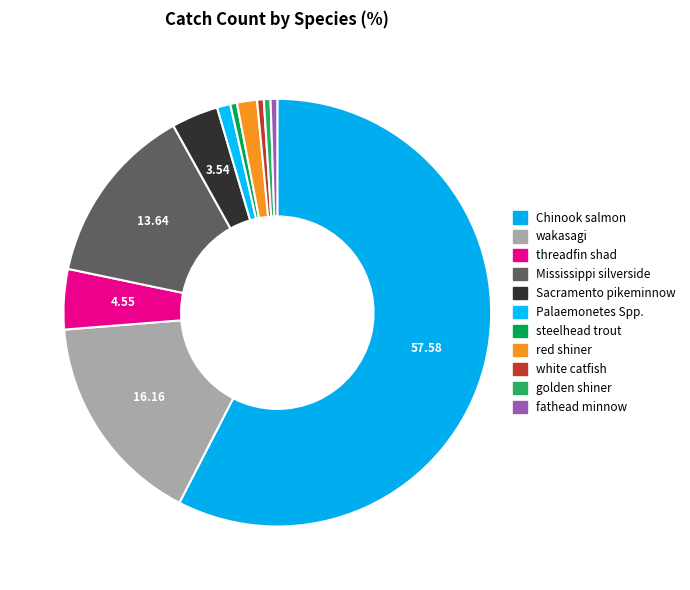

How many slices are in this pie chart?

11